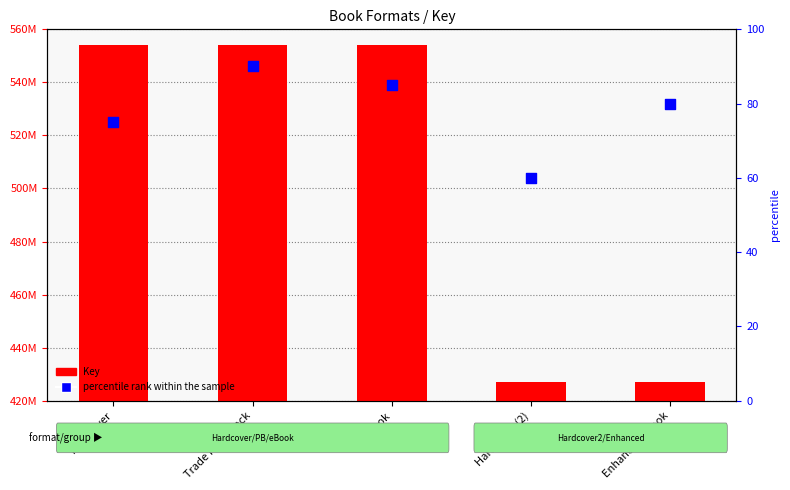

Which series contains the lowest Y value?

percentile rank within the sample